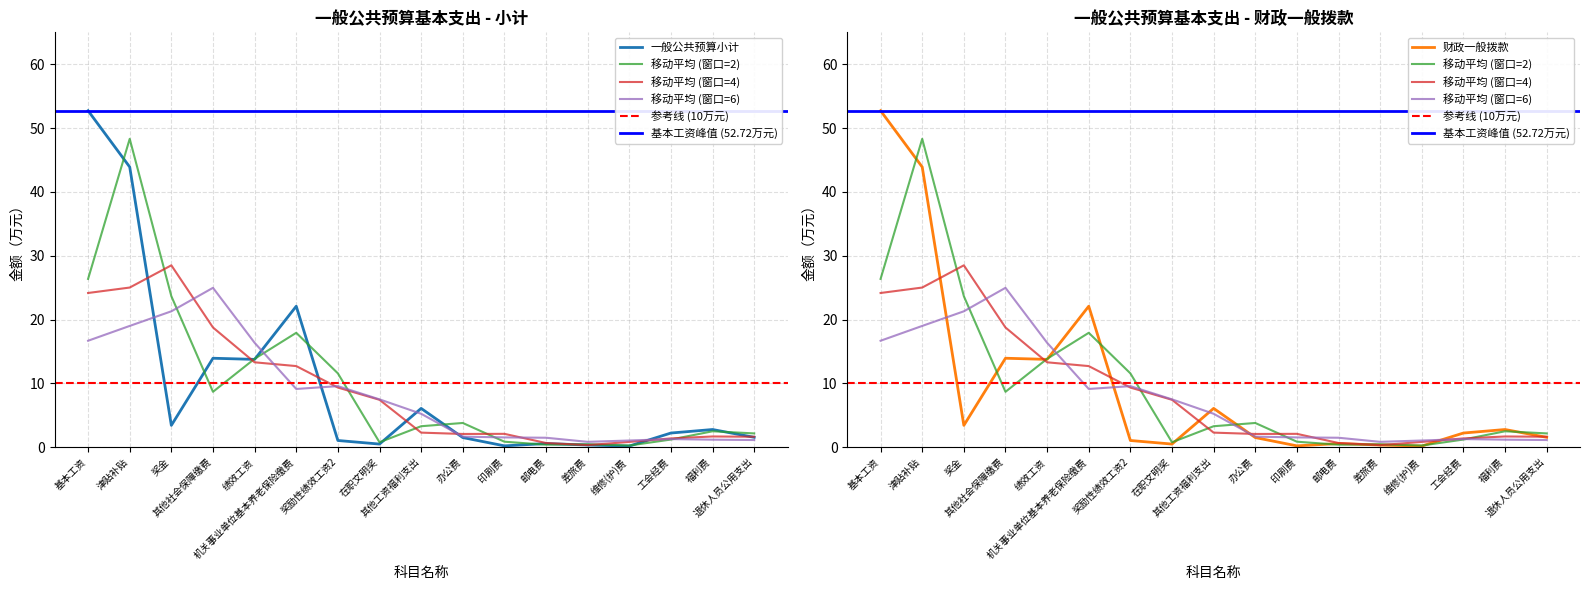

What is the sum of the 财政一般拨款 values at 办公费 and 奖励性绩效工资2?

2.5